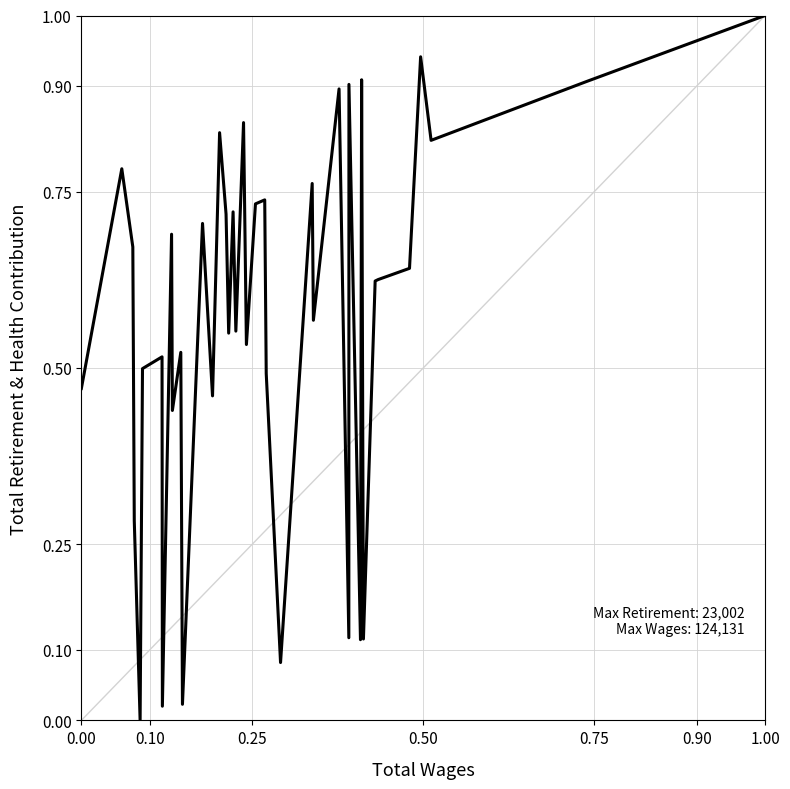

What is the greatest value displayed?

1.0